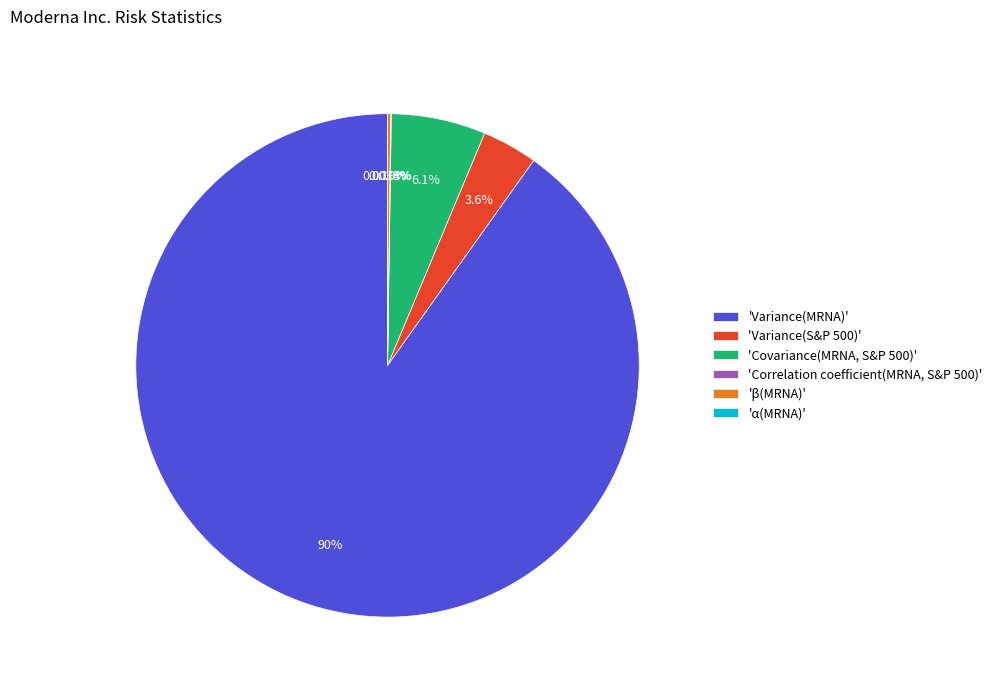

Do 'Variance(MRNA)' and 'Variance(S&P 500)' together represent more than half of the pie?

Yes